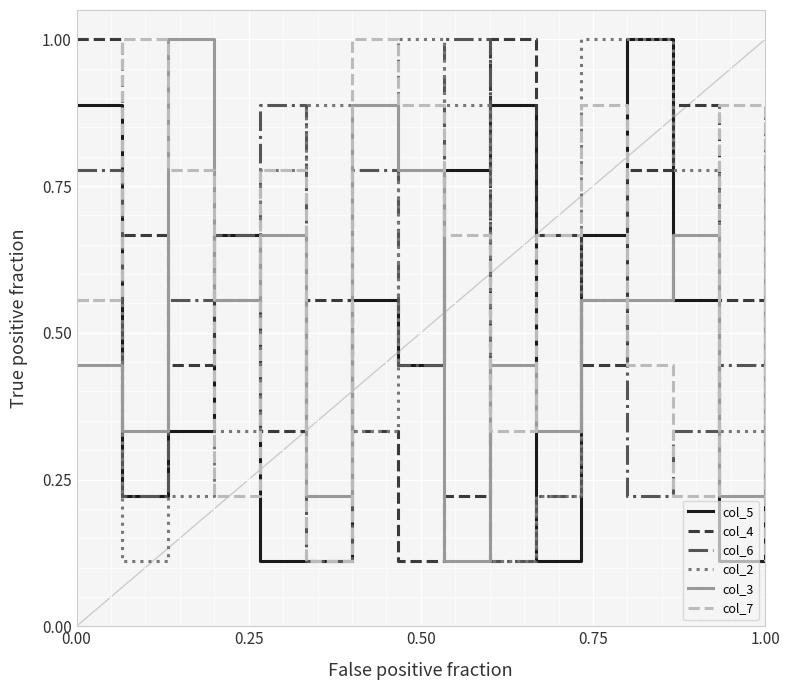

How many times do col_7 and col_3 cross each other?

9